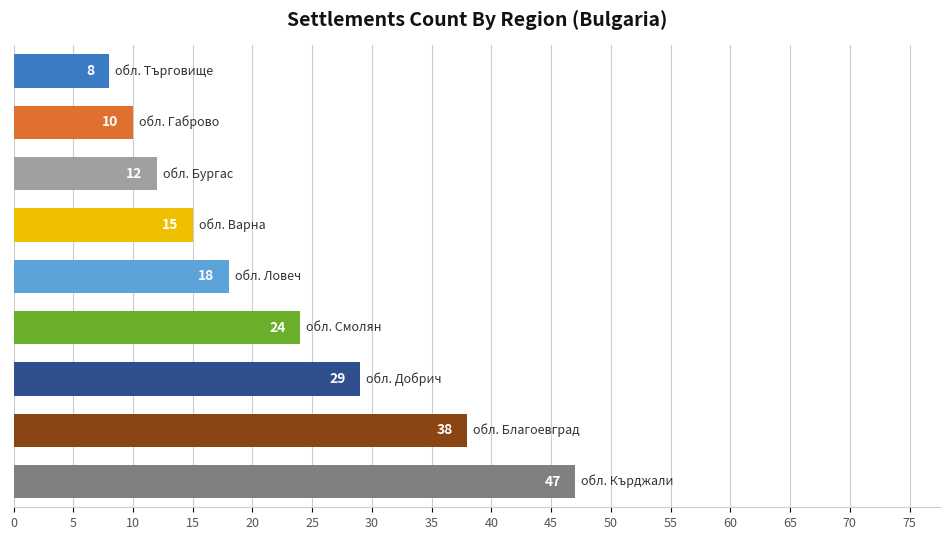

What is the smallest value displayed?

8